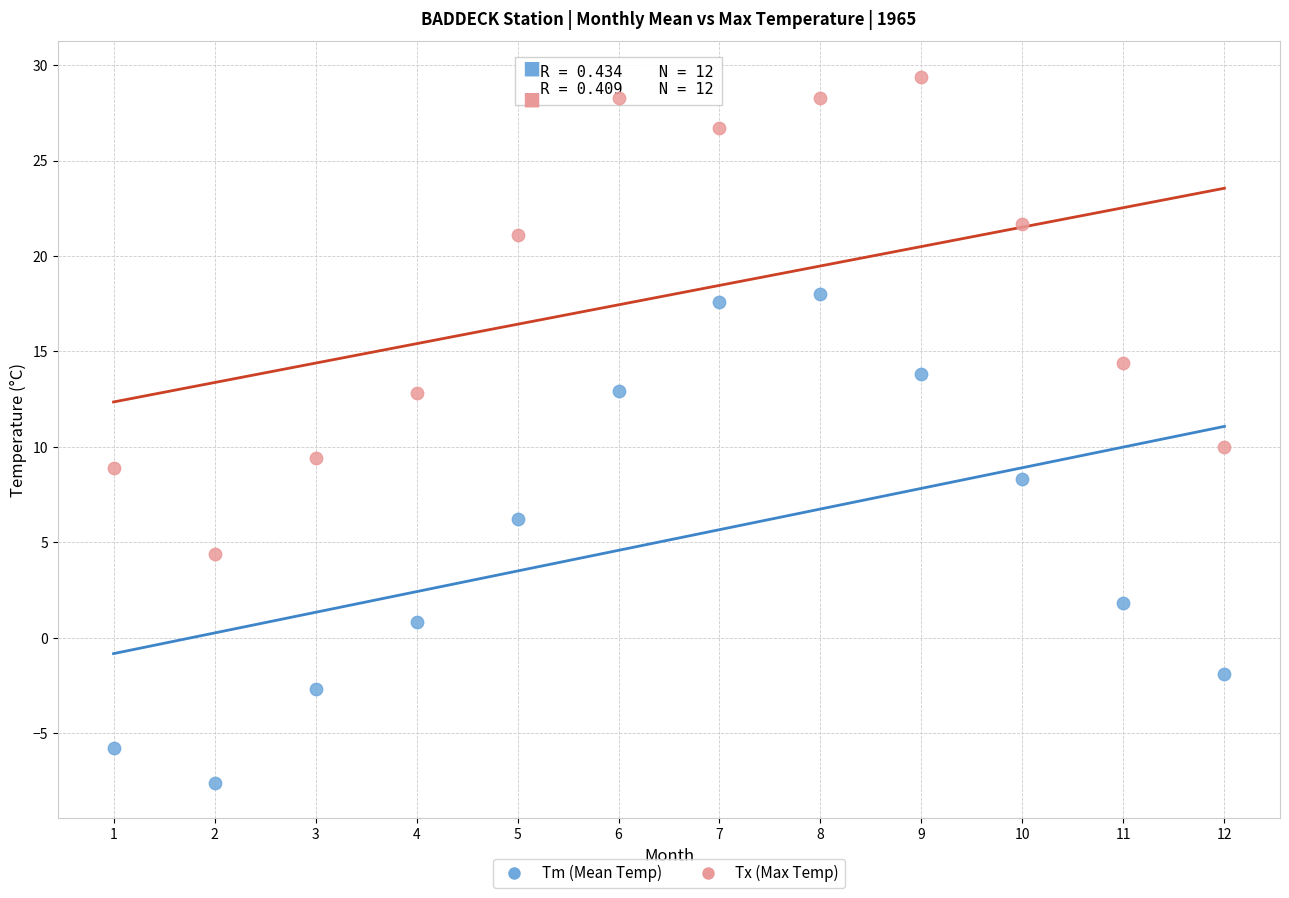

Which series has the largest Y range (max minus min)?

Tm (Mean Temp)